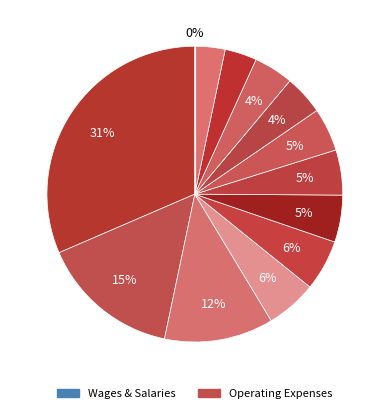

What percentage do VIII. Servicios públicos and X. Economía naranja together represent?

10.3%